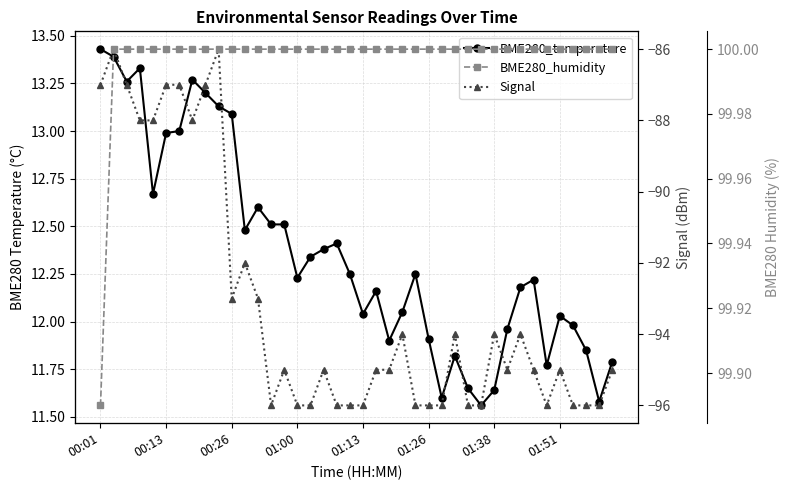

True or false: BME280_temperature and Signal intersect in this chart.

False